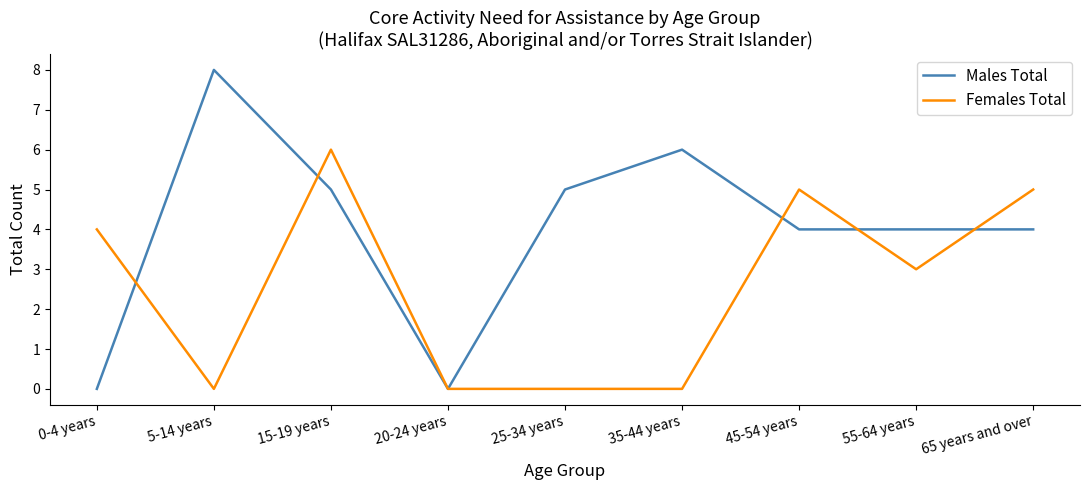

Where is the first local maximum for Females Total?

15-19 years